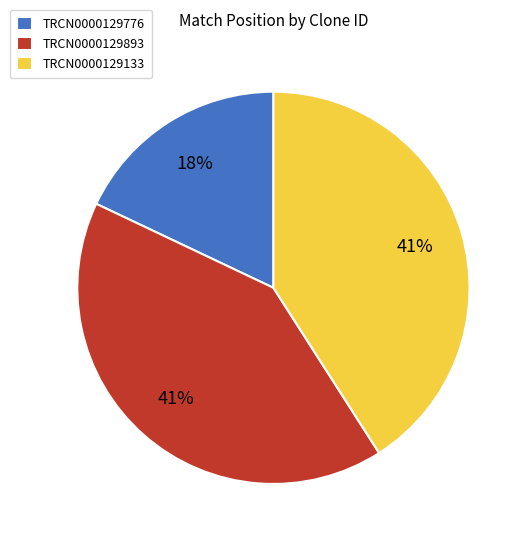

How many slices are in this pie chart?

3